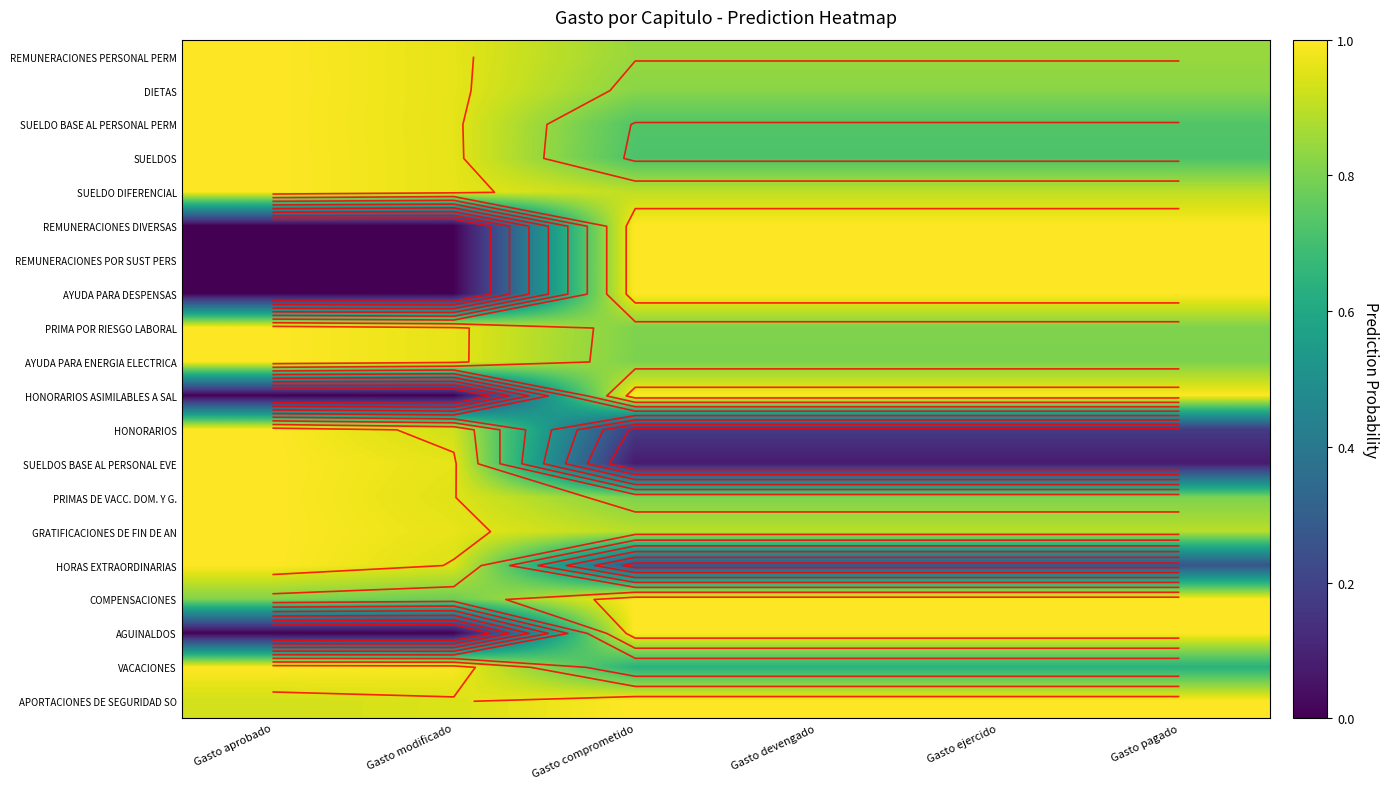

How many PRIMAS DE VACC. DOM. Y G. values are between 0 and 1?

6